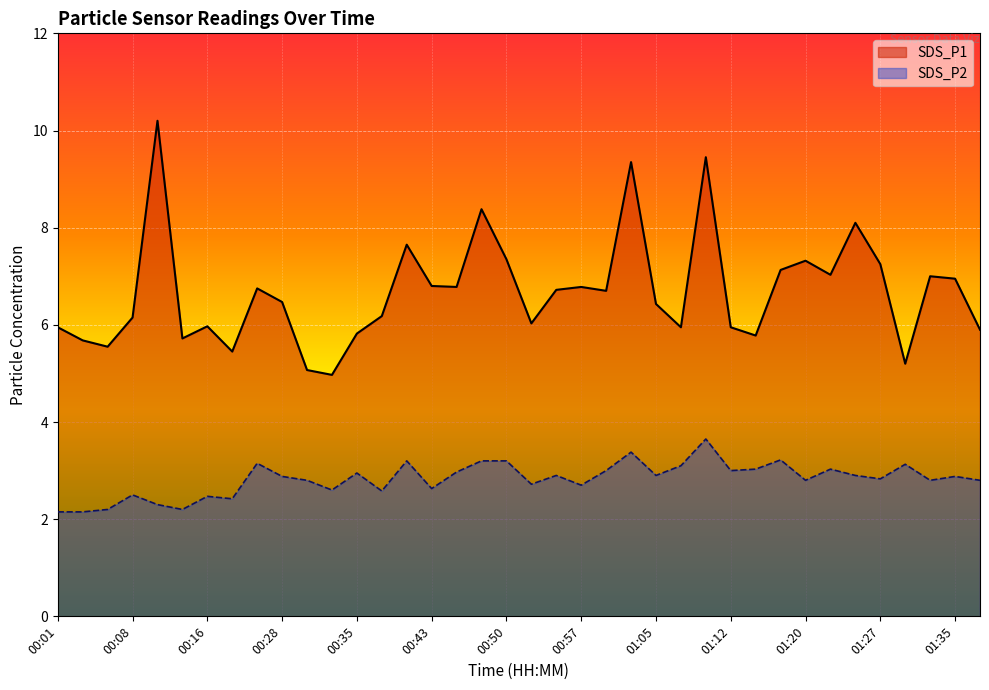

What is the average value of the SDS_P2 series?

2.8